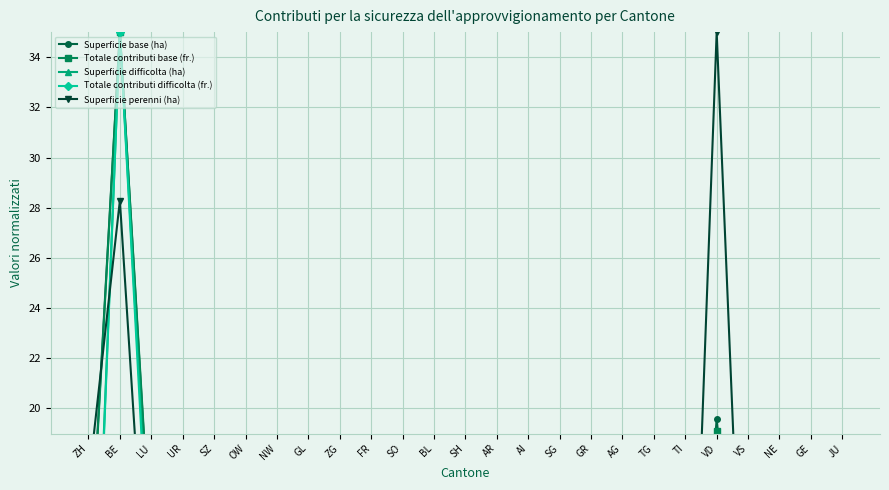

At which label does Superficie difficolta (ha) reach its peak?

BE